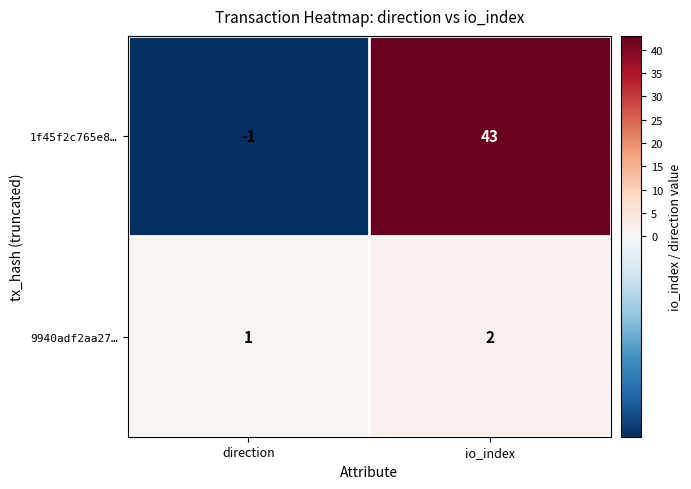

What is the spread (max minus min) of values at io_index?

41